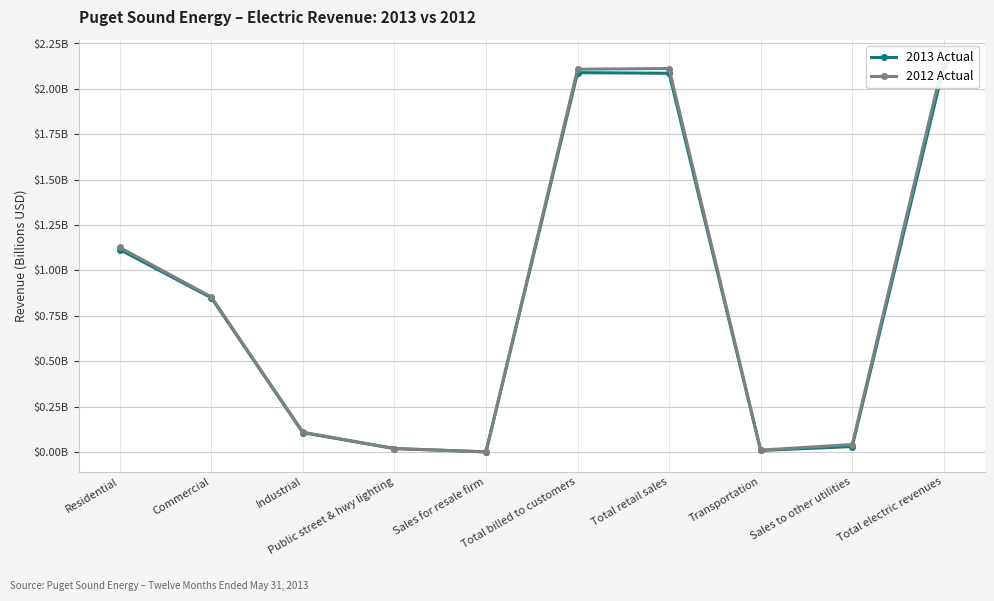

What is the sum of the 2013 Actual values at Total billed to customers and Commercial?

2.9